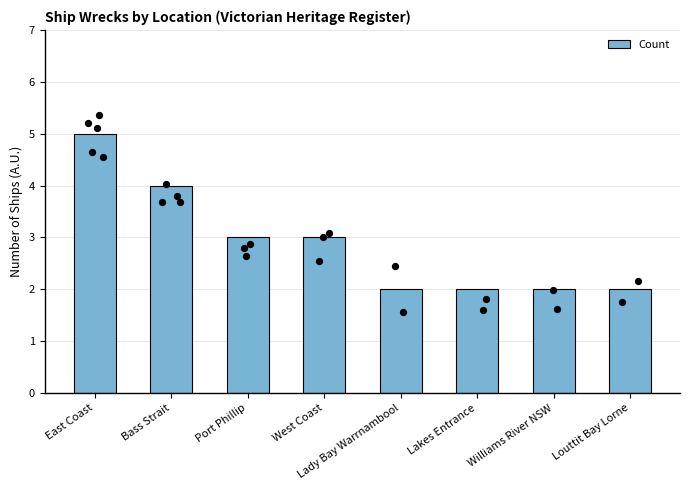

What is the change in value from Bass Strait to Lady Bay Warrnambool?

-2